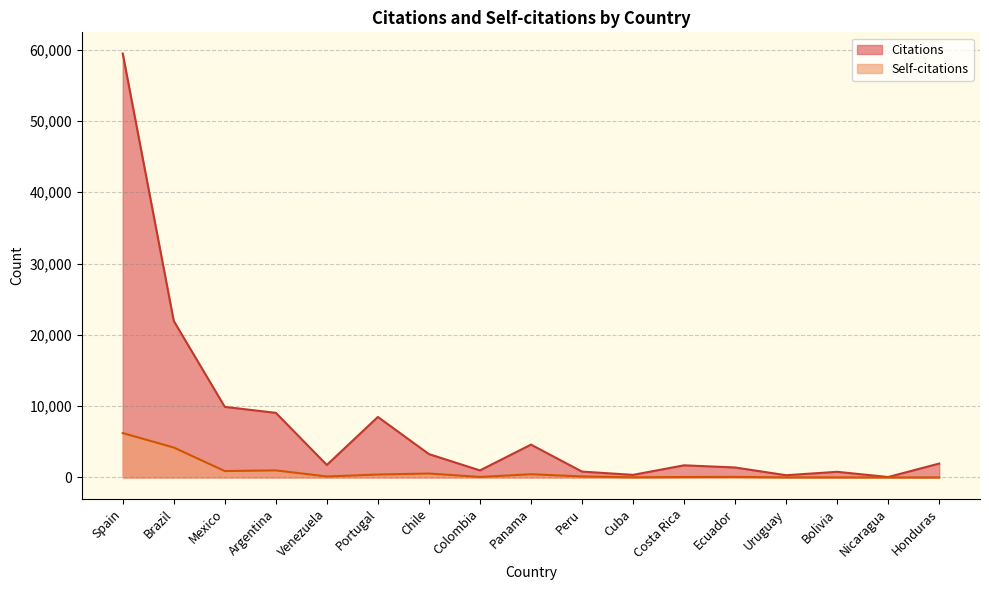

Reading left to right, list all the values displayed in this chart.

Citations: 59455	21950	9899	9062	1755	8488	3280	989	4606	824	364	1704	1400	314	794	61	1953
Self-citations: 6228	4198	900	990	141	408	553	75	448	146	18	63	81	11	9	0	1